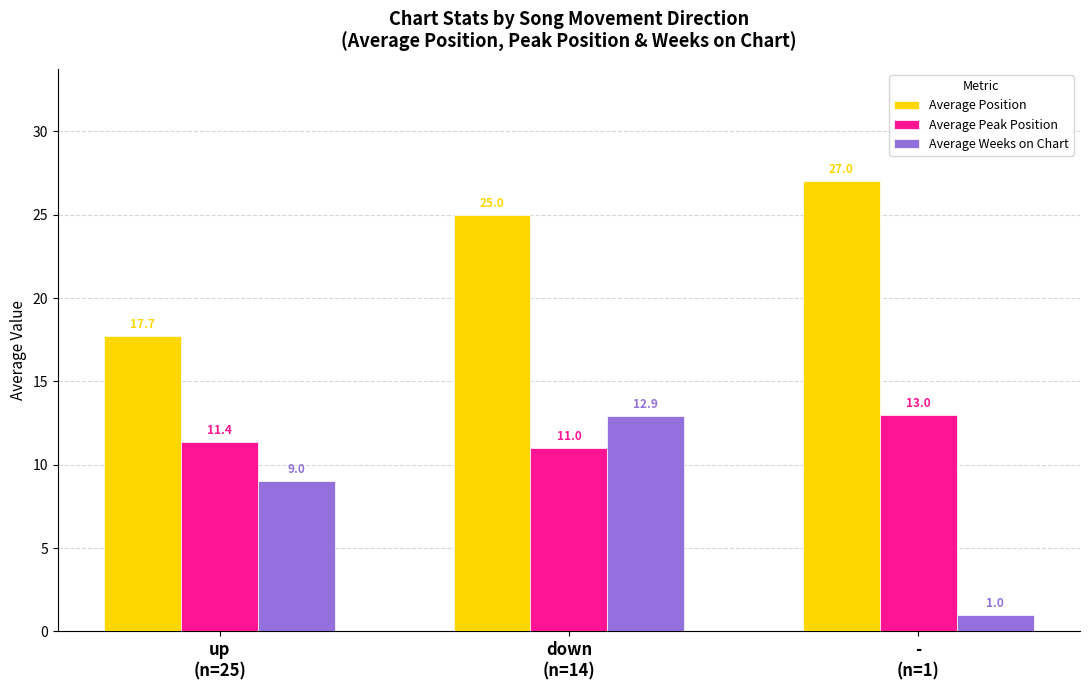

What is the label of the 2nd bar from the left?

down
(n=14)